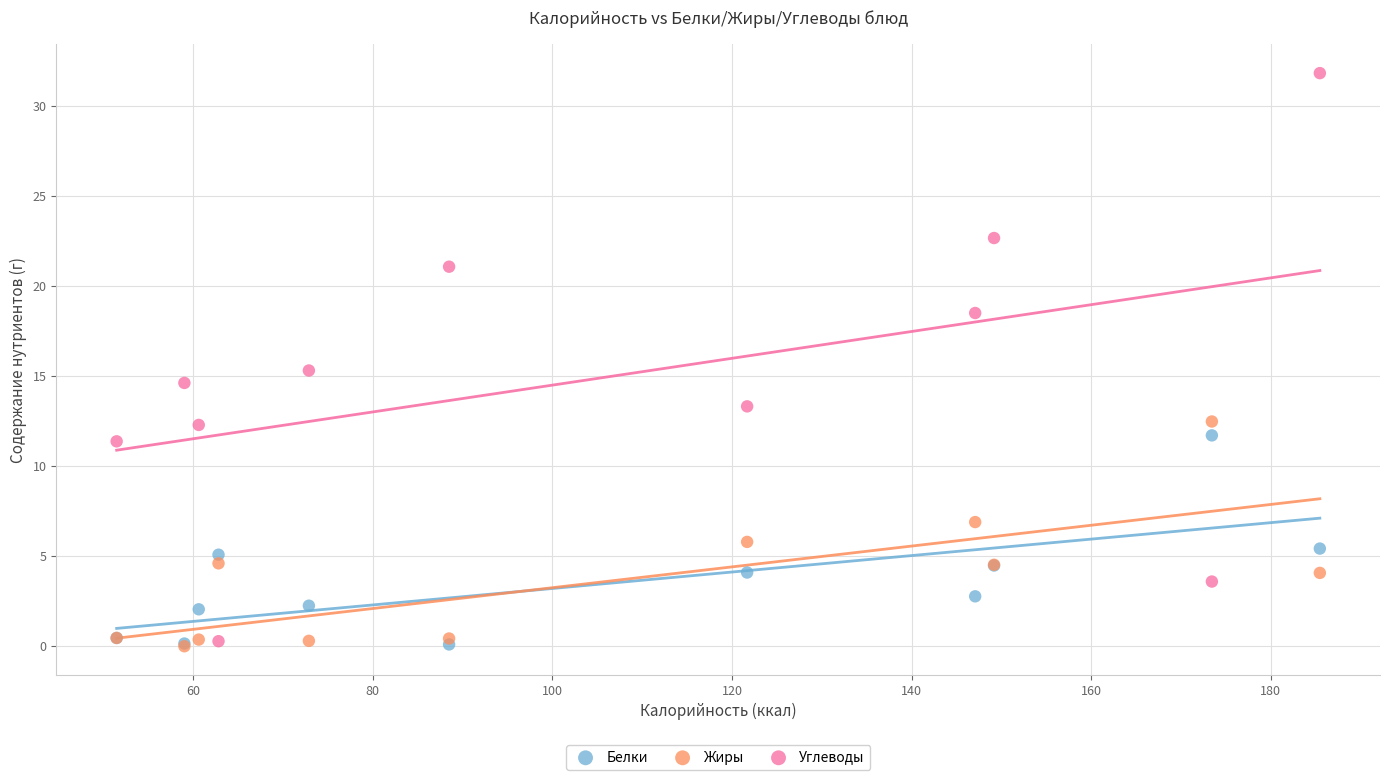

In the Углеводы series, what Y value is closest to 16?

15.3